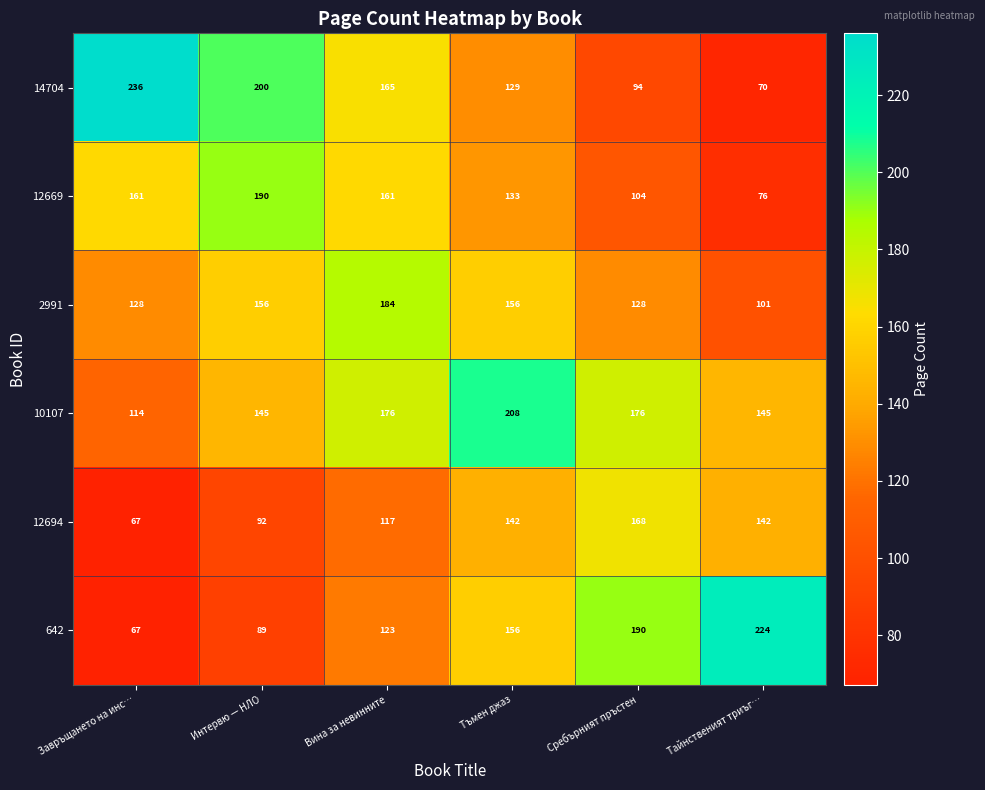

Count the number of categories in the chart.

6